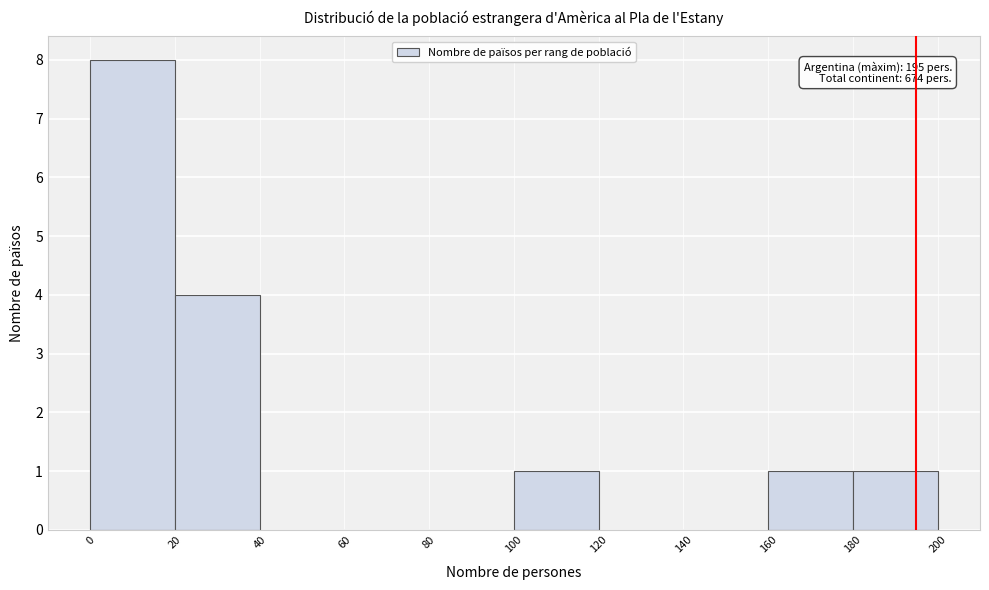

Over which range of the x-axis is the bar tallest?

0 to 20